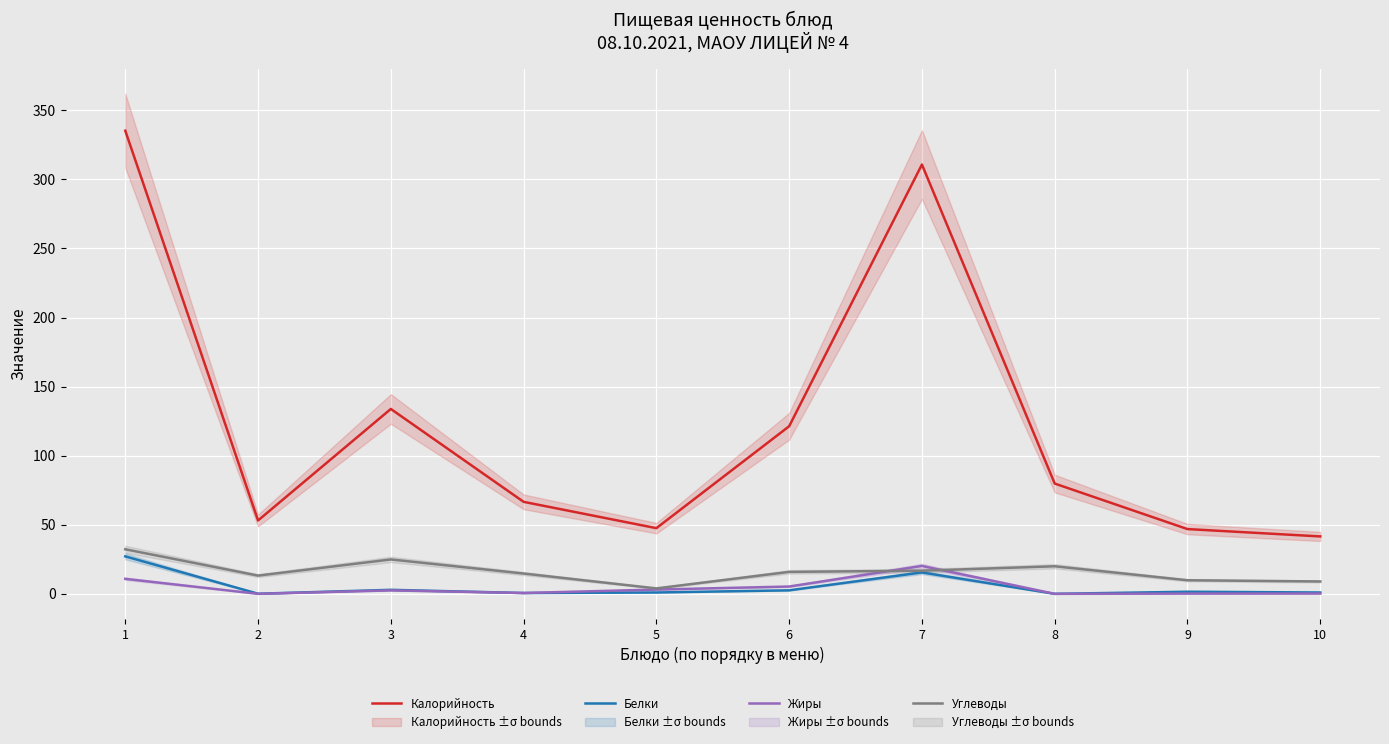

Which series has the largest range (max minus min)?

Калорийность